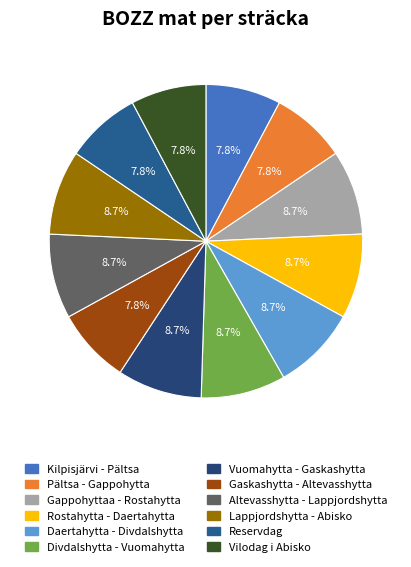

How many segments does this pie chart have?

12